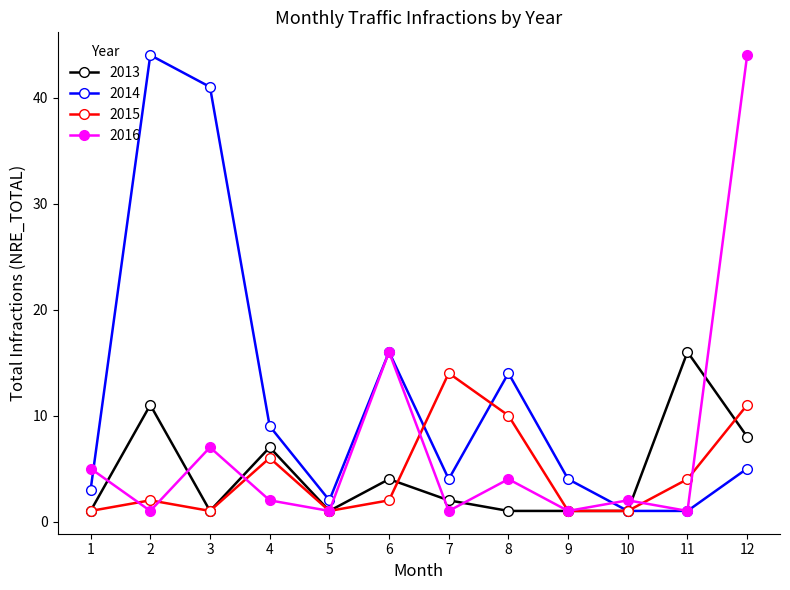

At 8, list the series in order from smallest to largest.

2013, 2016, 2015, 2014